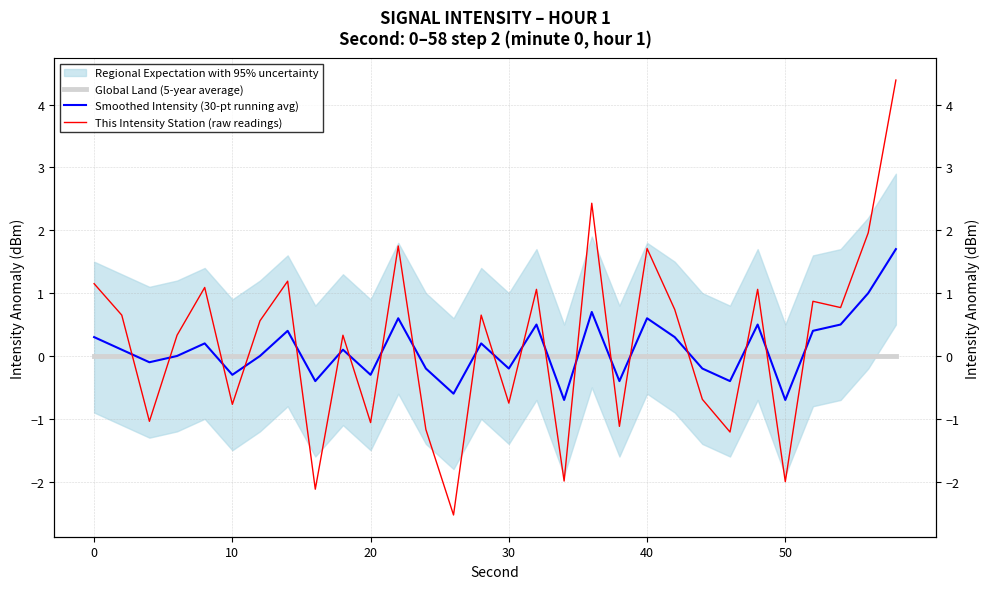

How many data points in Smoothed Intensity (30-pt running avg) are less than 0?

12